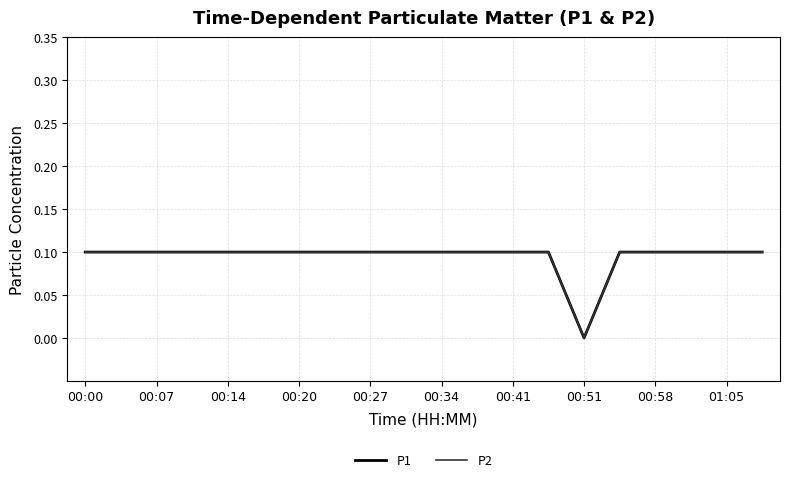

Does the chart have visible grid lines?

Yes